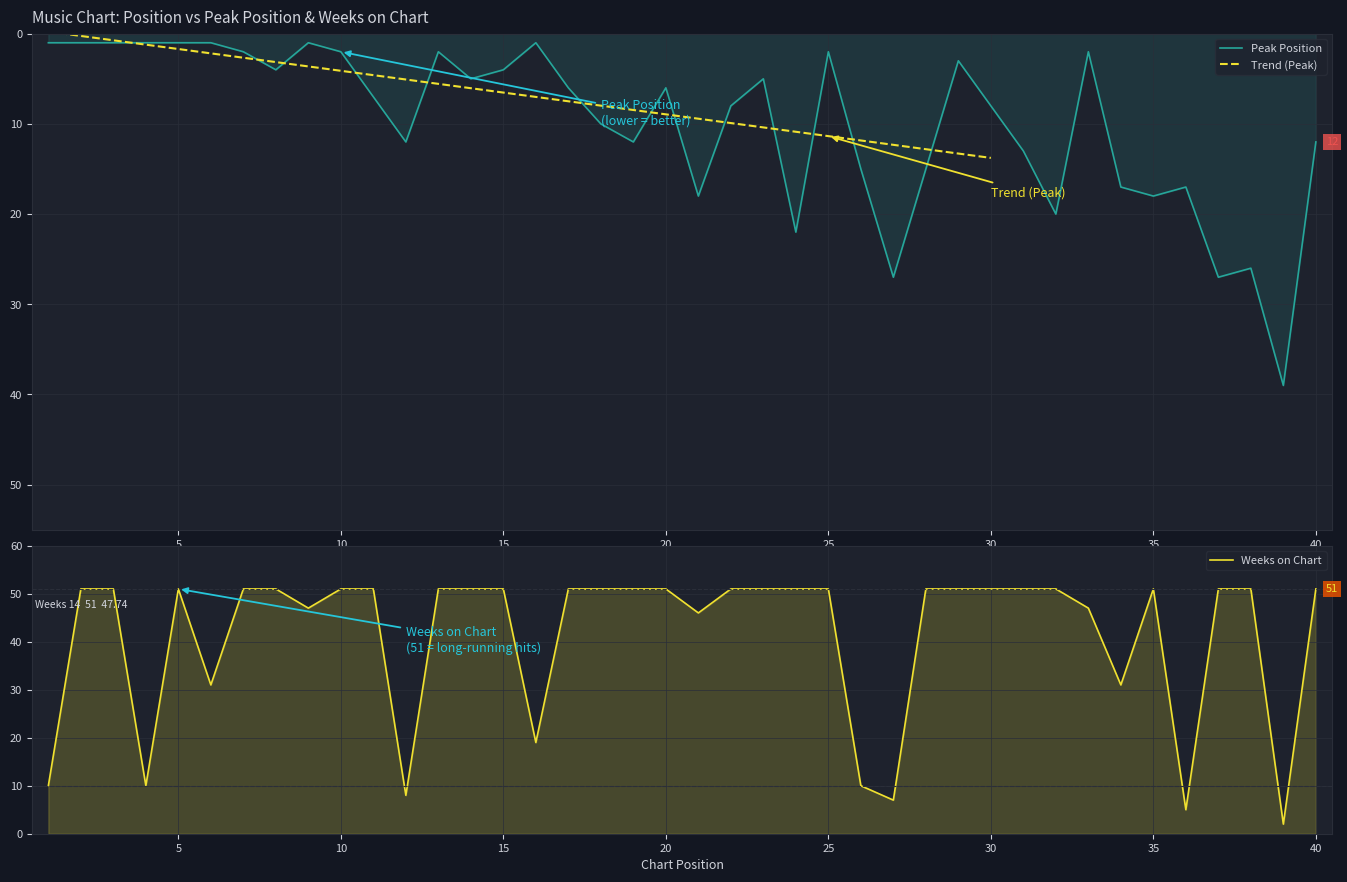

At which label does Peak Position first exceed 7?

12